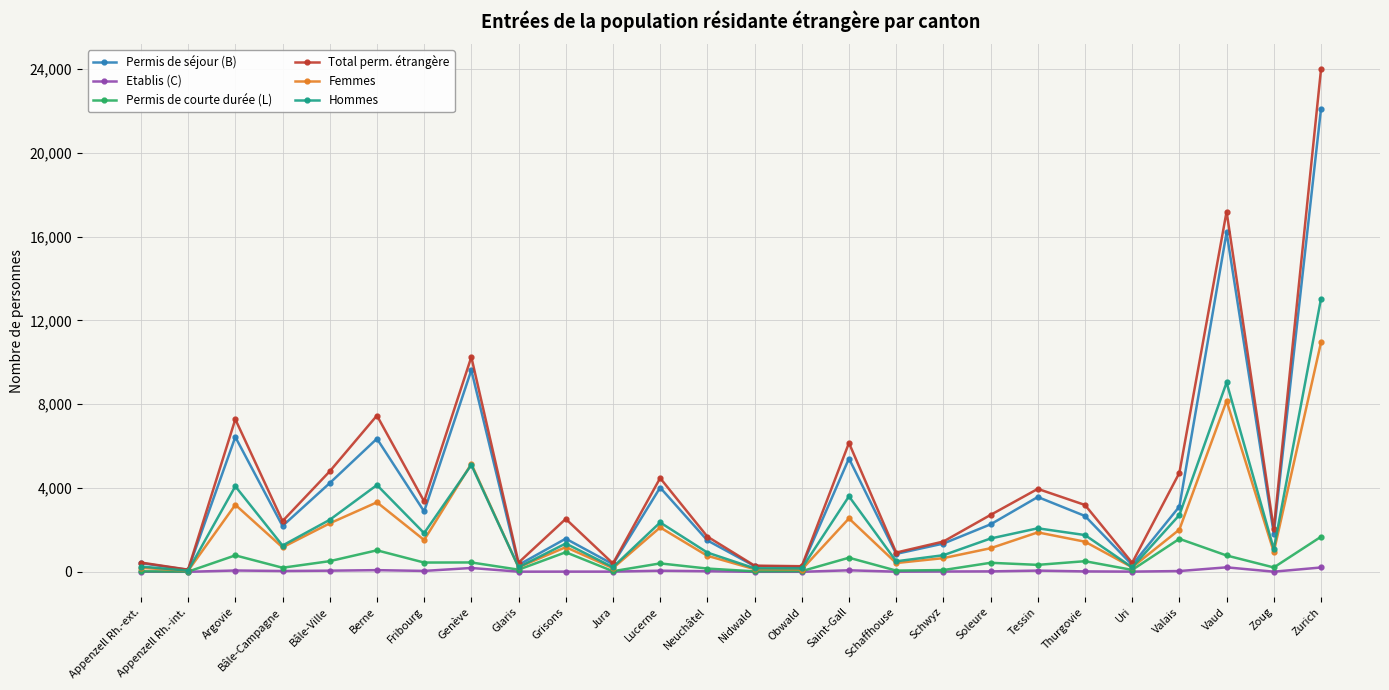

What is the spread (max minus min) of values at Glaris?

430